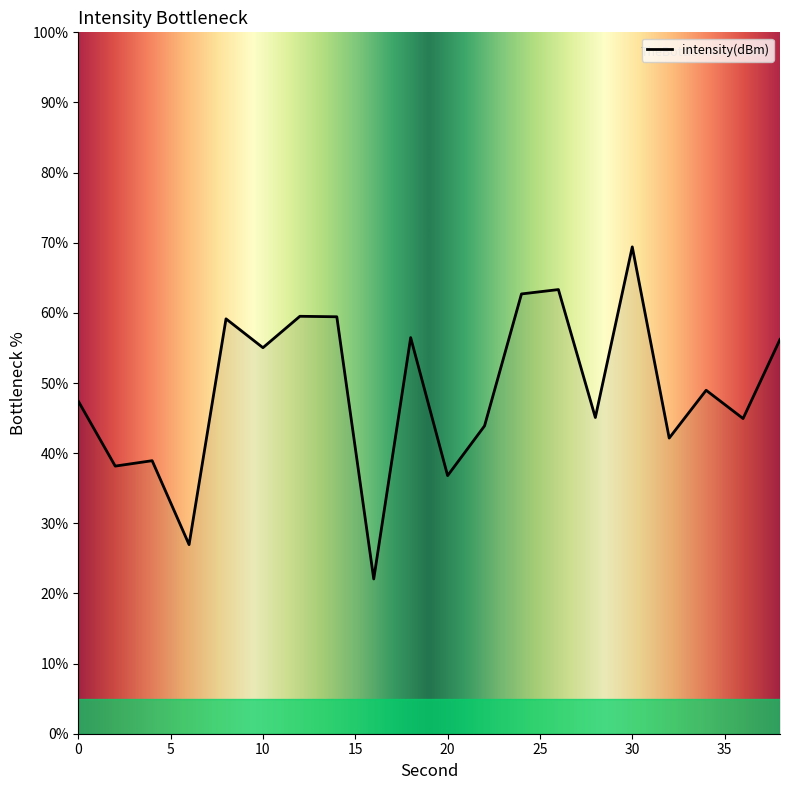

What is the greatest value displayed?

69.4